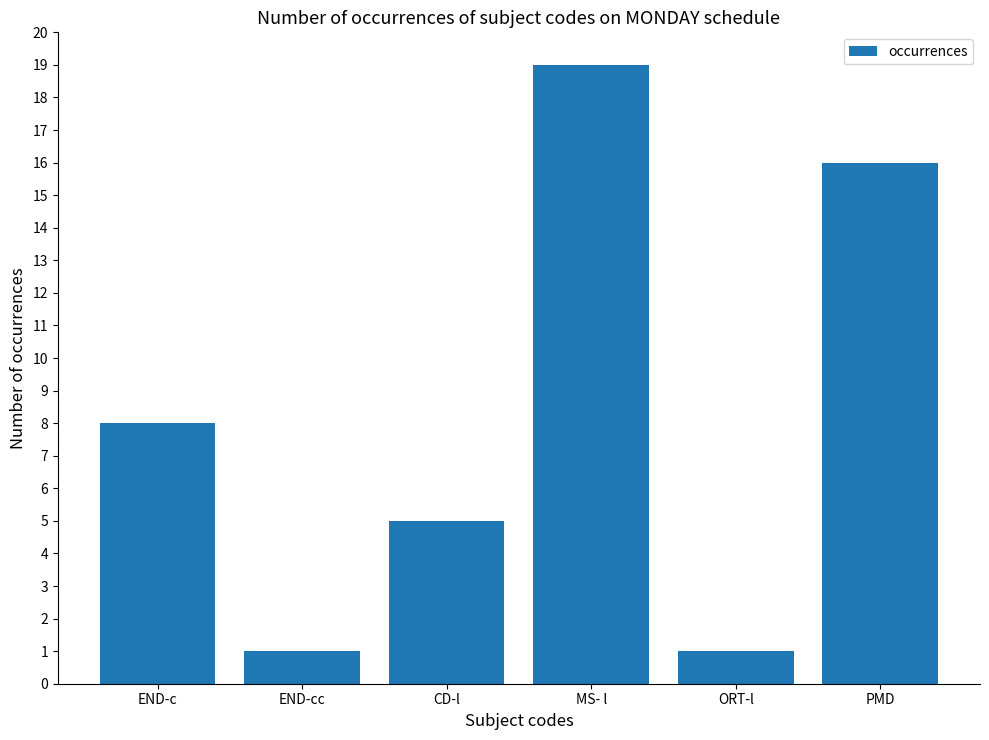

What is the label of the 5th bar from the right?

END-cc